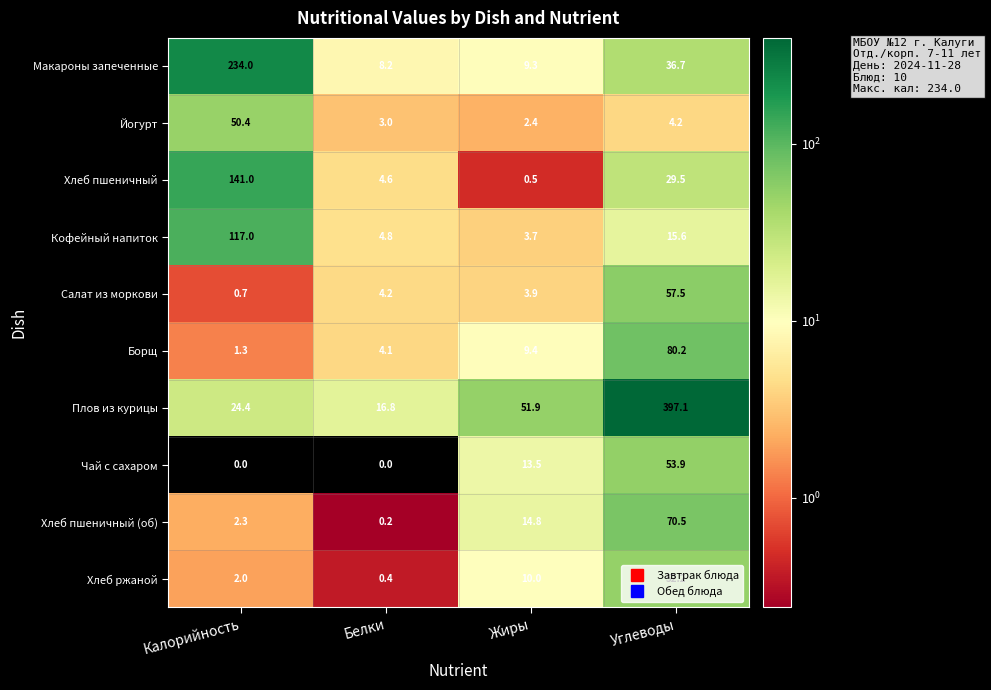

The Кофейный напиток series shows 3.7 at Жиры. True or false?

True